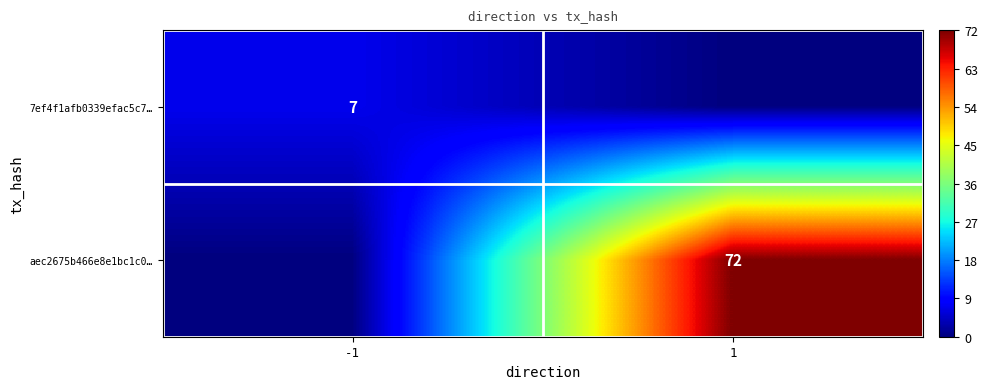

Is the value of 7ef4f1afb0339efac5c7… at -1 greater than the value of aec2675b466e8e1bc1c0… at 1?

No